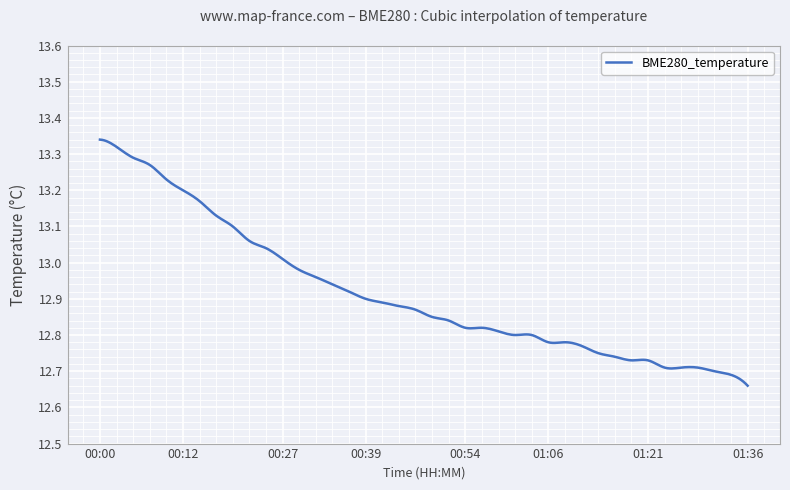

What is the difference between the maximum and minimum values?

0.7